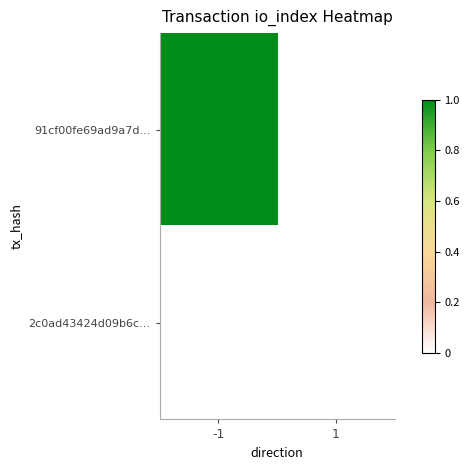

Reading right to left, transcribe all the data shown in this chart.

91cf00fe69ad9a7d...: 1=0	-1=1
2c0ad43424d09b6c...: 1=0	-1=0